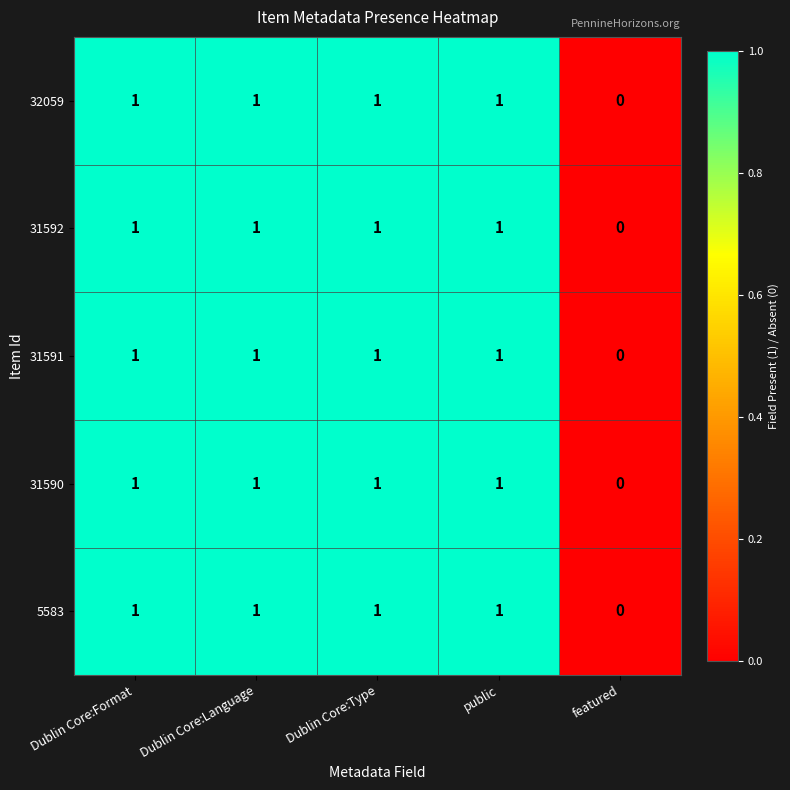

True or false: 31592 has a value of 2 at Dublin Core:Language.

False